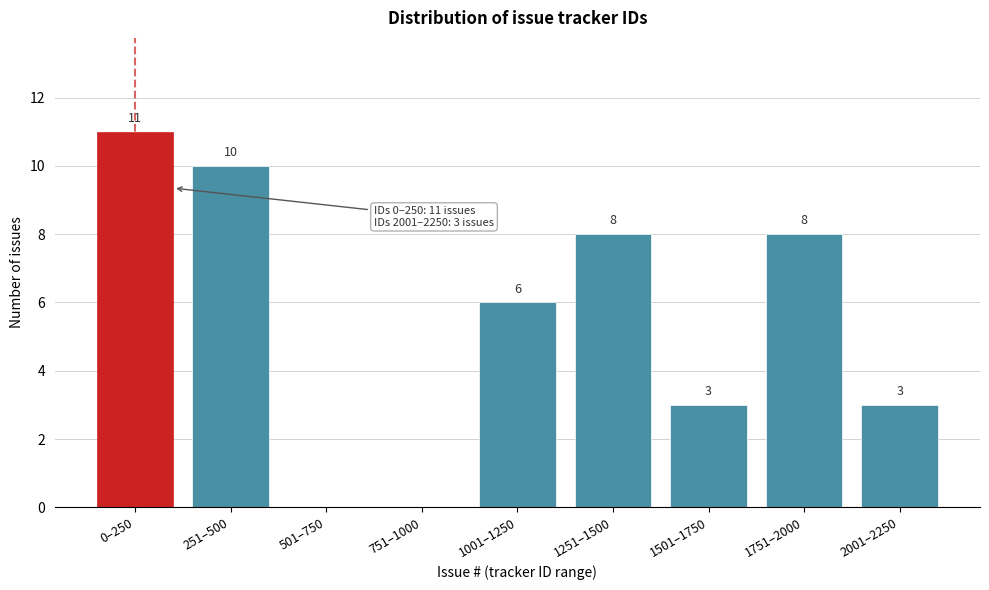

Reading left to right, transcribe all the data shown in this chart.

0–250=11	251–500=10	501–750=0	751–1000=0	1001–1250=6	1251–1500=8	1501–1750=3	1751–2000=8	2001–2250=3